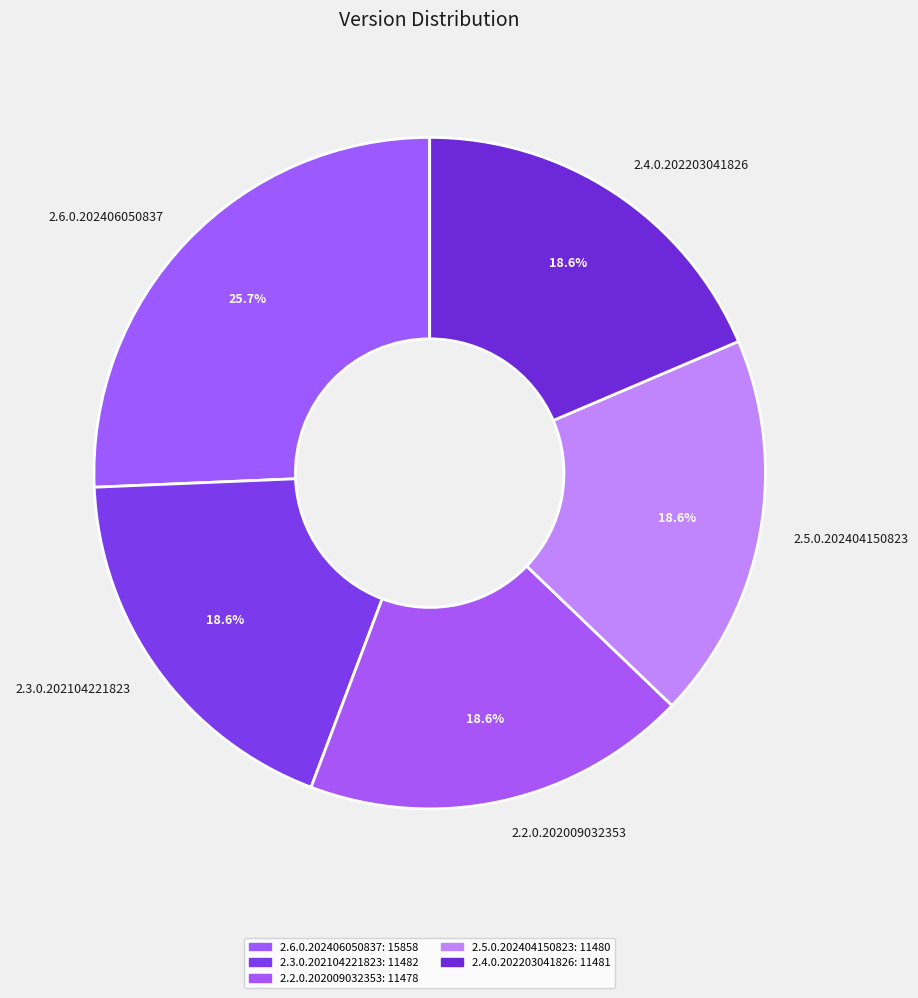

What percentage is the 2.5.0.202404150823 slice, to the nearest percent?

19%